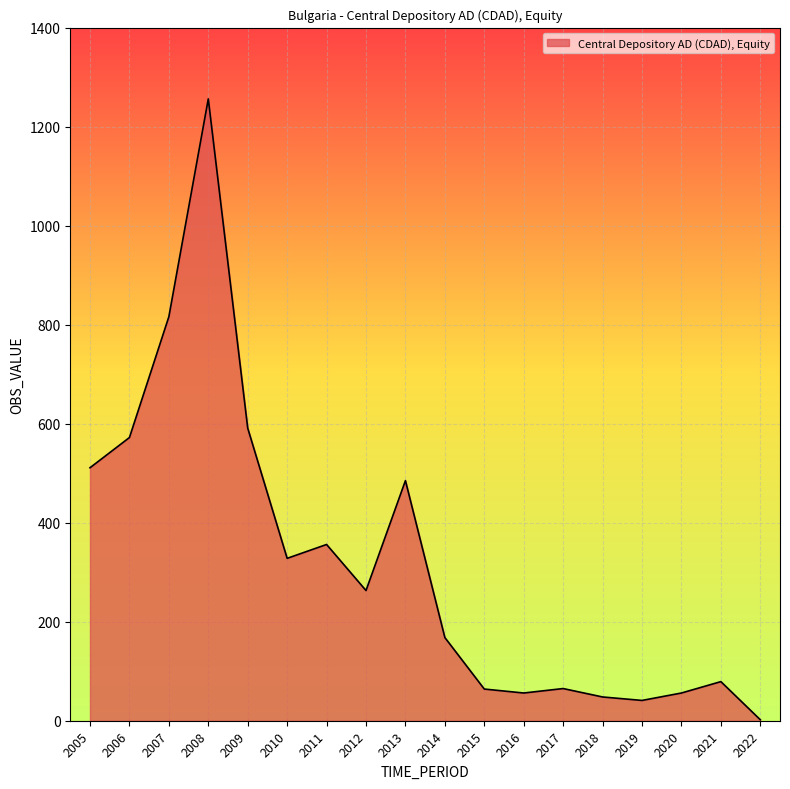

What is the maximum value shown in the chart?

1256